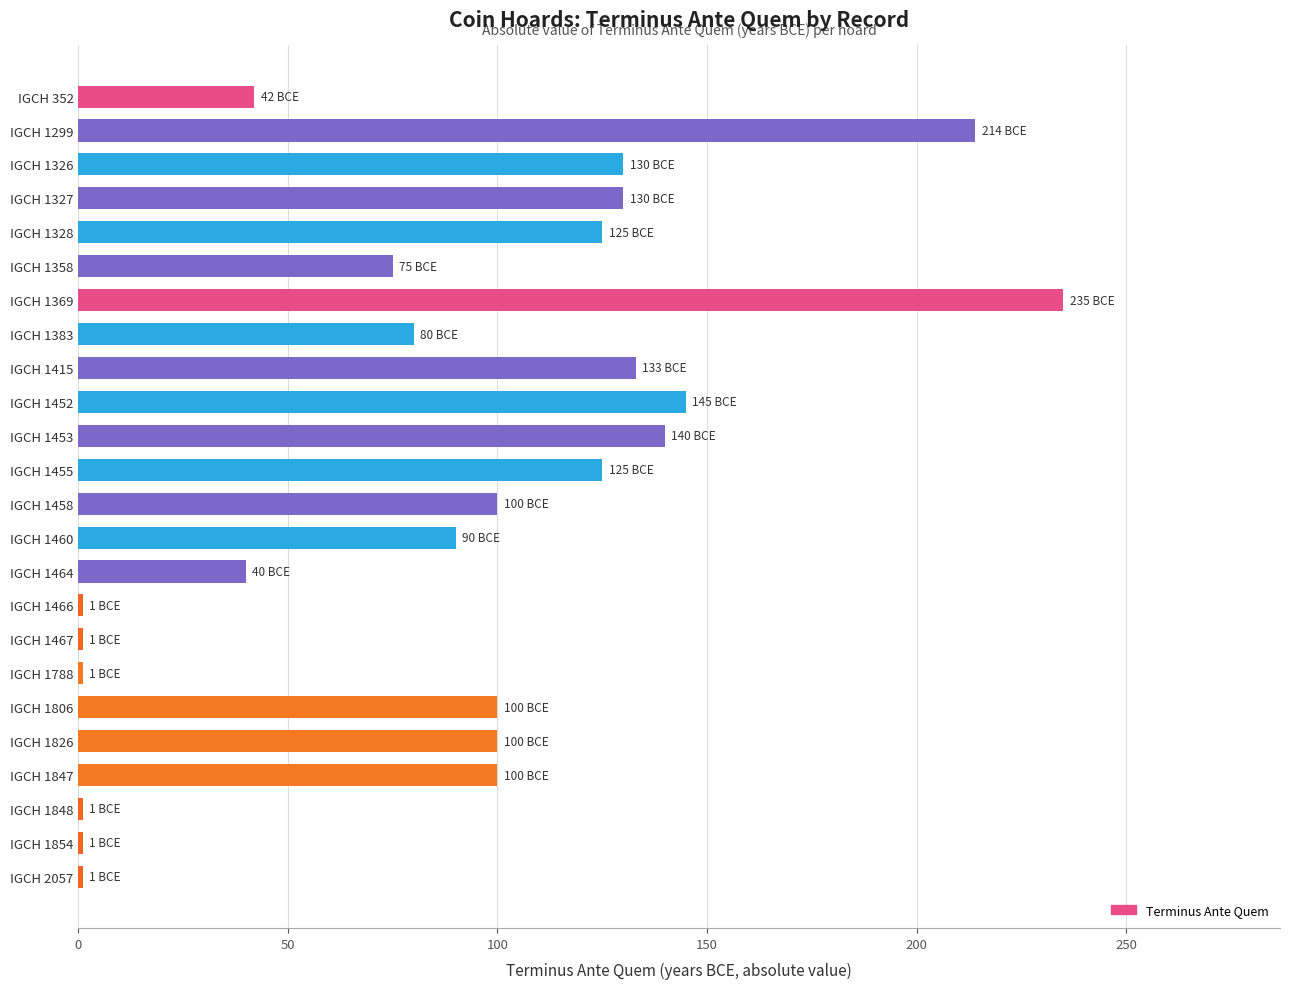

What is the smallest value displayed?

1